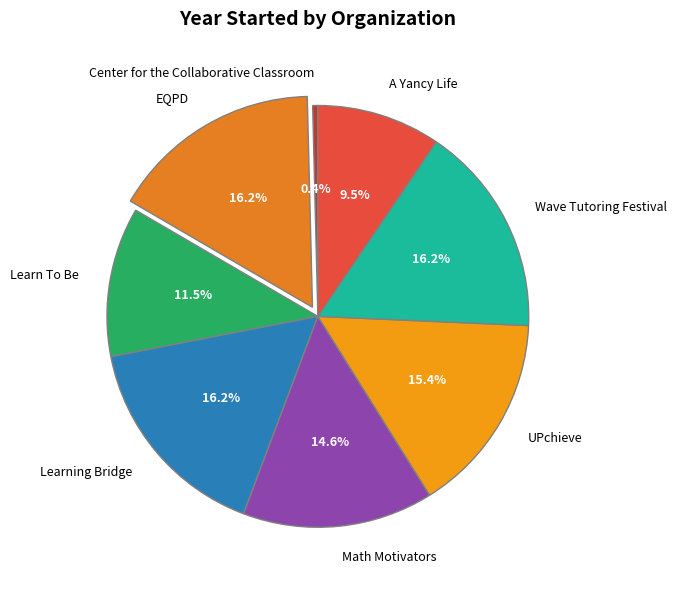

The UPchieve slice represents 25% of the pie. True or false?

False